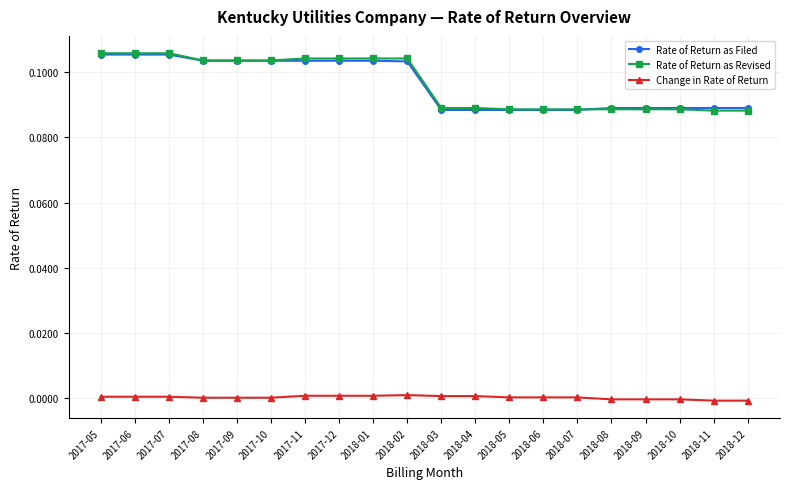

True or false: Change in Rate of Return and Rate of Return as Revised intersect in this chart.

False